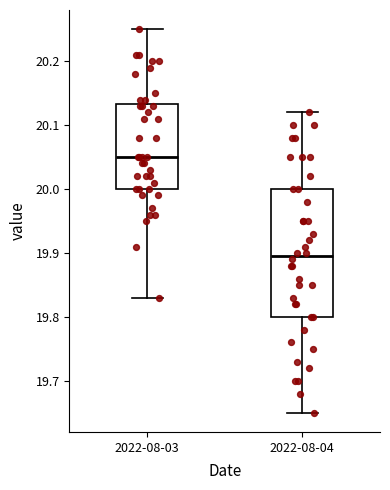

Which box has the lowest median line?

2022-08-04